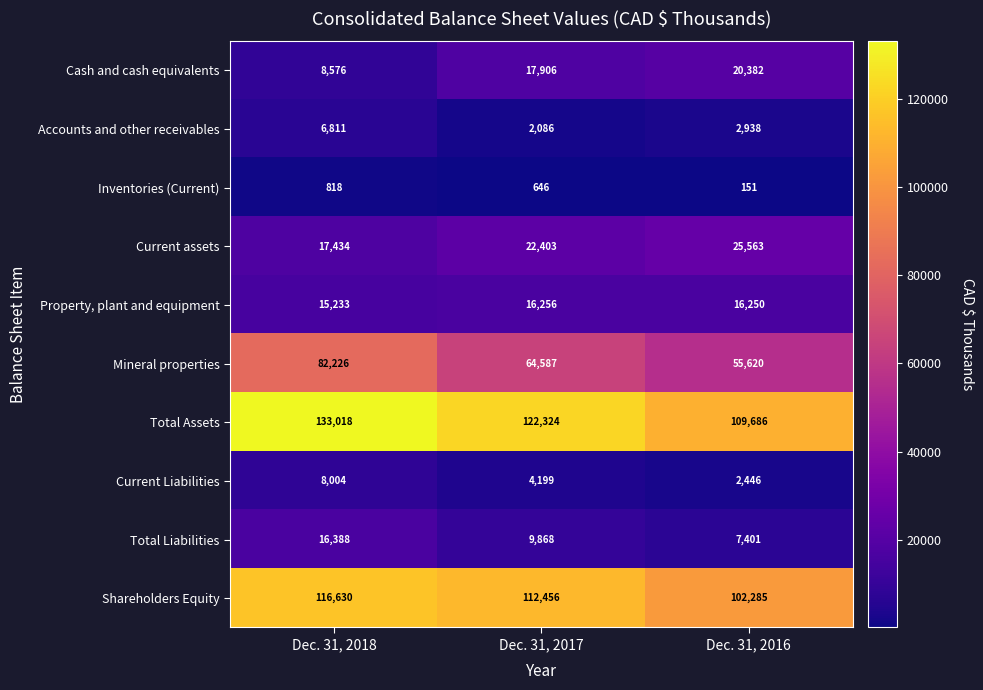

Which series changed the most between Dec. 31, 2018 and Dec. 31, 2016?

Mineral properties